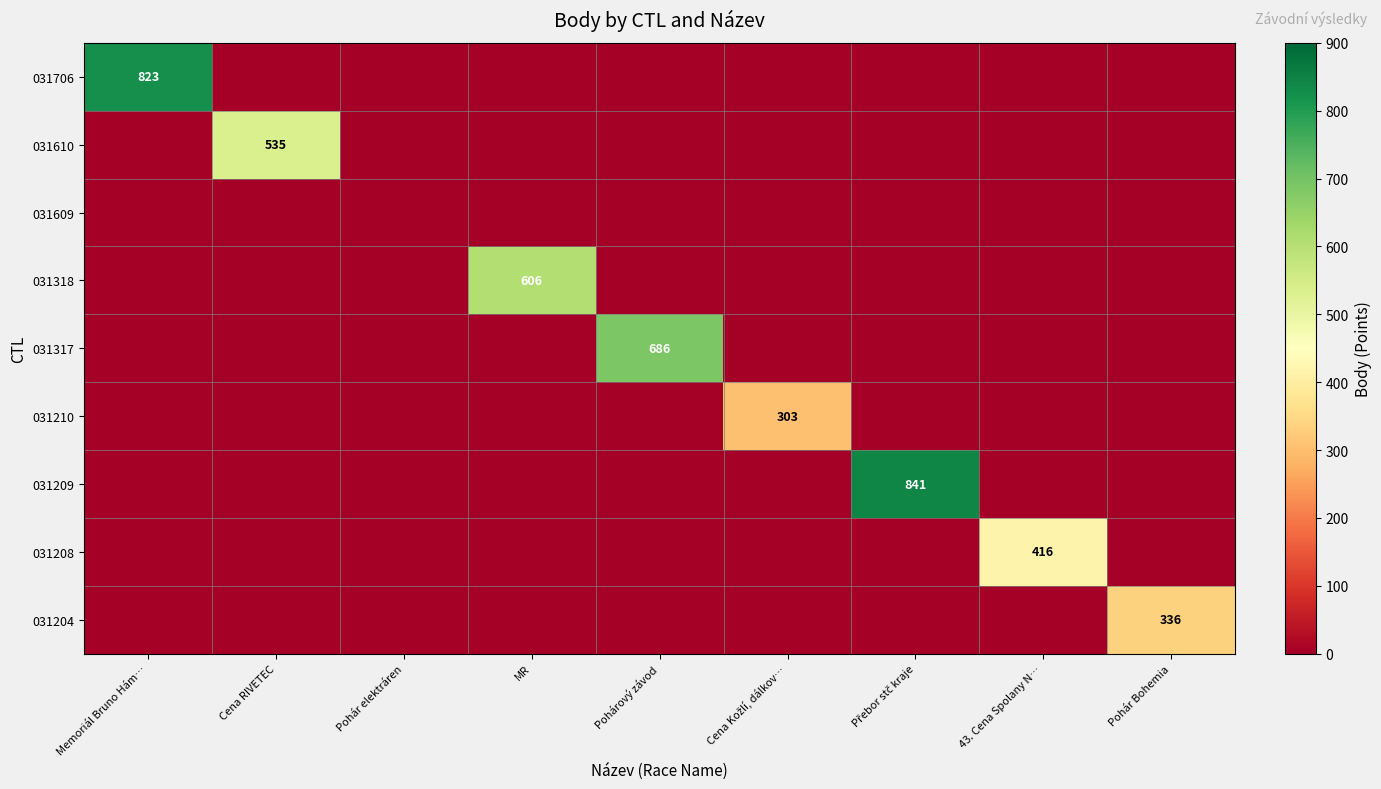

How many series are shown in this chart?

9